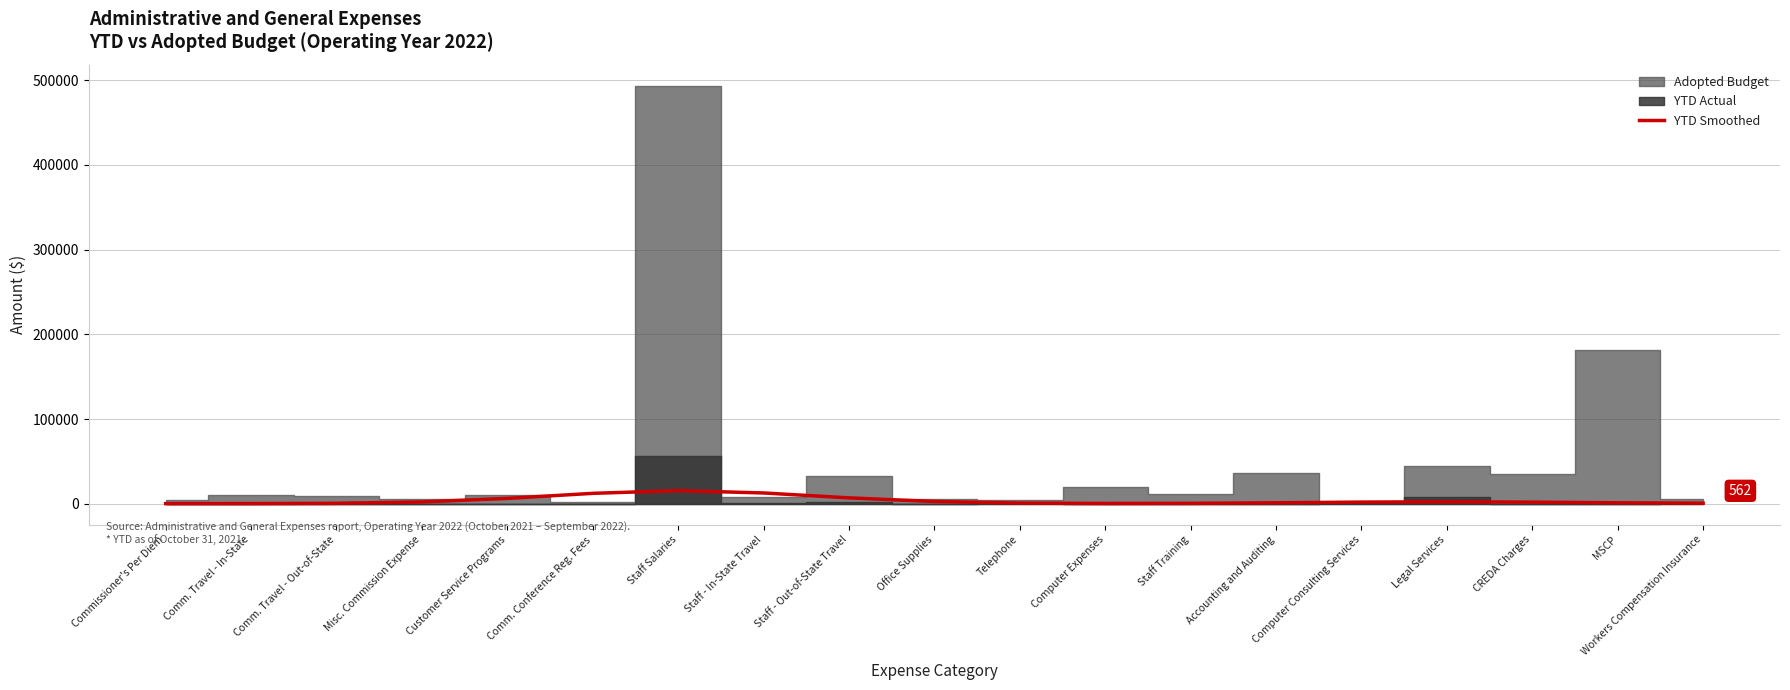

Reading right to left, list all the values displayed in this chart.

610.7	1060.2	1819.5	2273.3	1906.1	1065.7	434.7	279.7	745.5	2577.1	6881.3	12675.8	15442.8	12228.1	6250.6	2065.9	464.1	115.2	83.6